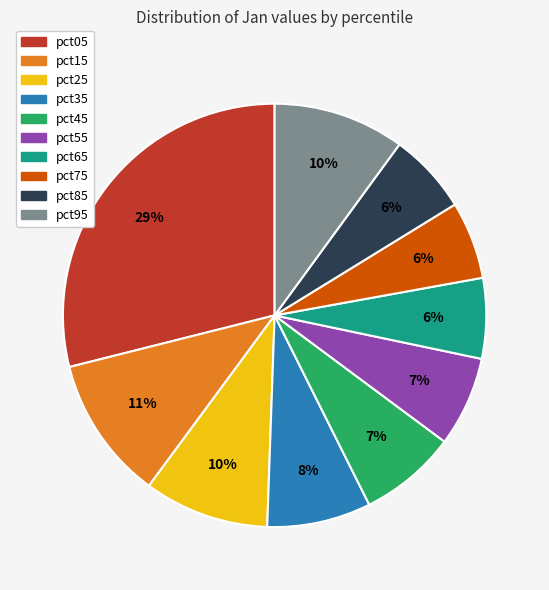

To the nearest percent, what is the average slice percentage?

10%